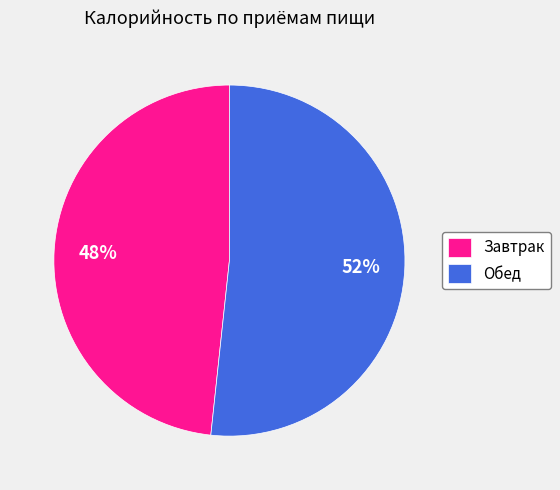

Rank the categories by value from highest to lowest.

Обед, Завтрак